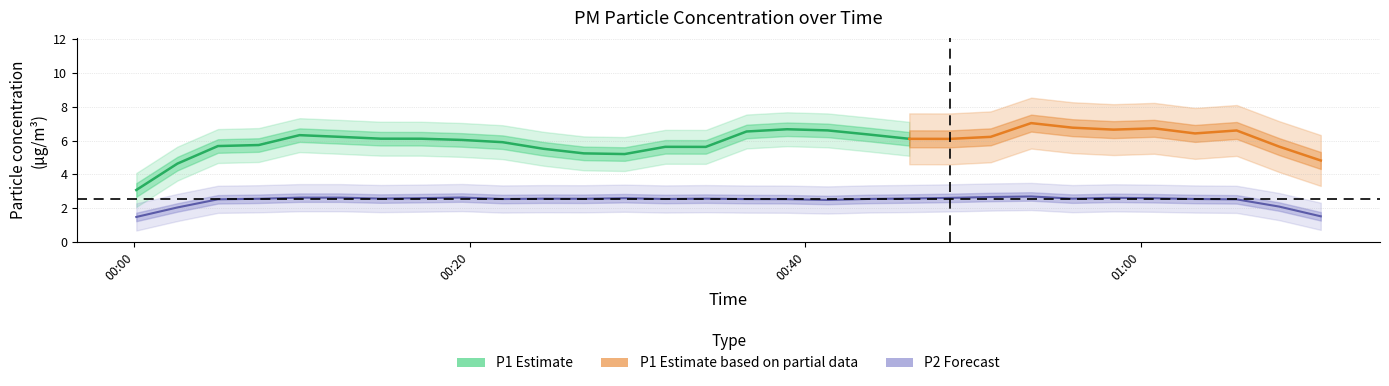

What is the difference between the maximum and second lowest values in the P2 series?

0.5